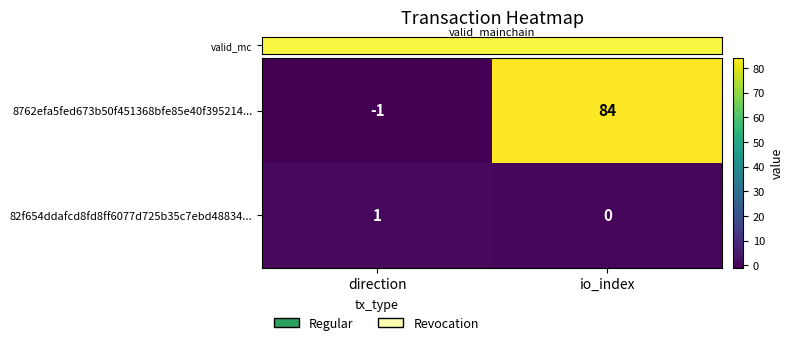

Between direction and io_index, which series saw the biggest shift?

8762efa5fed673b50f451368bfe85e40f395214...